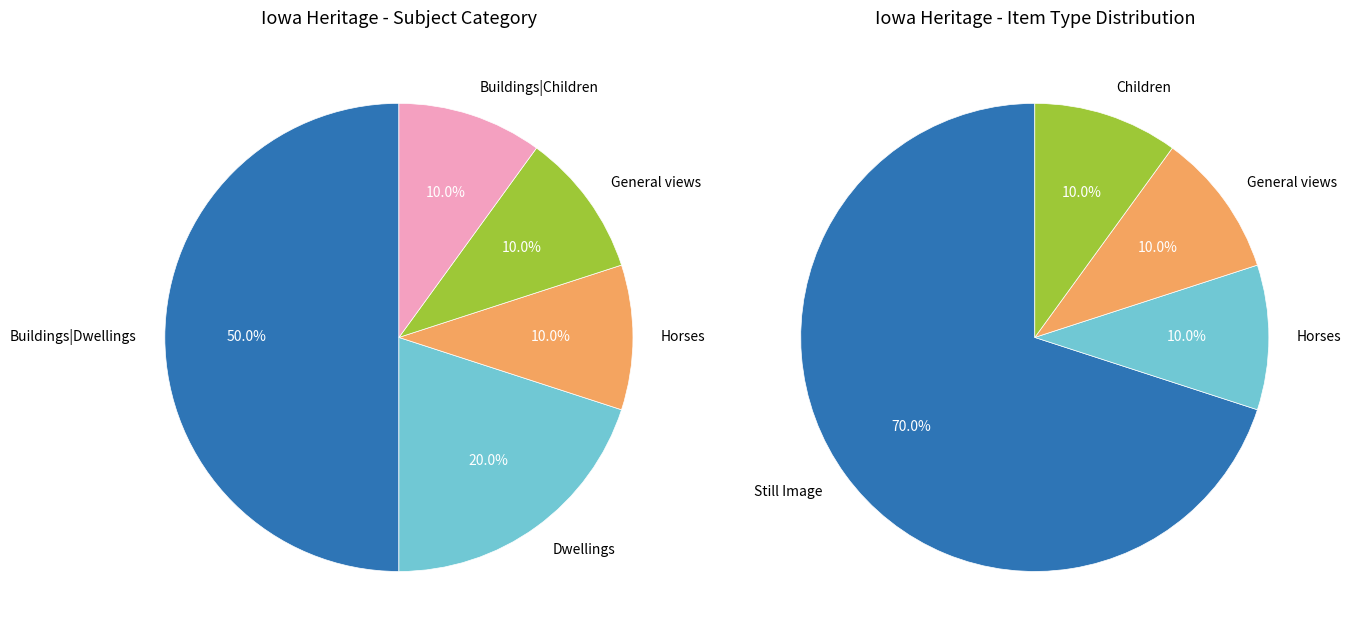

Count the number of slices in the pie.

5